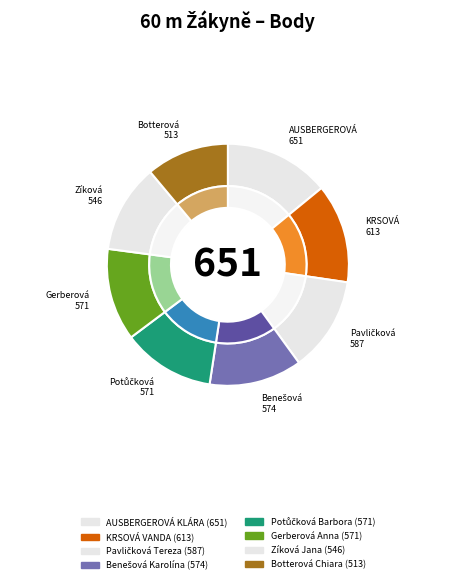

How many segments does this pie chart have?

8